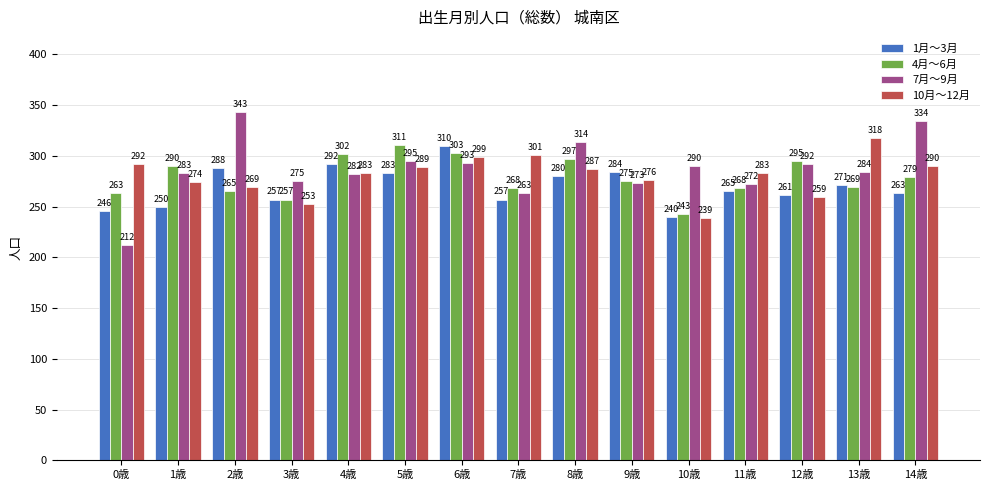

What is the lowest value of the 10月～12月 series?

239